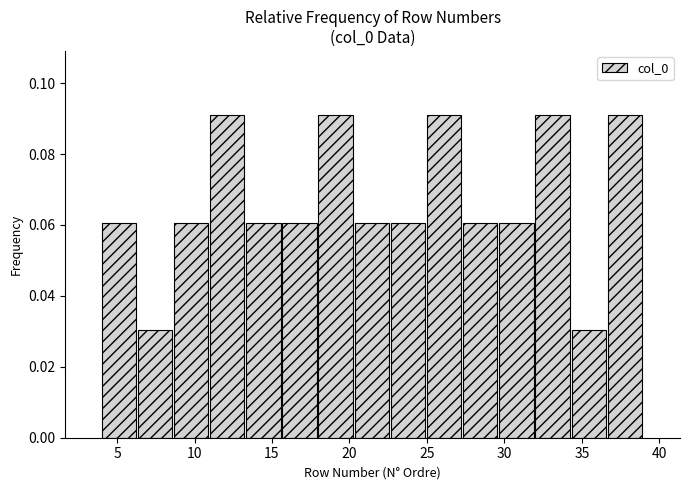

Reading left to right, transcribe this chart: for each bar, give the range it covers on the x-axis and its height. Neither the bar edges nor the heights are printed on the chart, so give them approximately, as read against the axes.

4.0 to 6.5: 0.06
6.5 to 8.5: 0.03
8.5 to 11.0: 0.06
11.0 to 13.5: 0.09
13.5 to 15.5: 0.06
15.5 to 18.0: 0.06
18.0 to 20.5: 0.09
20.5 to 22.5: 0.06
22.5 to 25.0: 0.06
25.0 to 27.5: 0.09
27.5 to 29.5: 0.06
29.5 to 32.0: 0.06
32.0 to 34.5: 0.09
34.5 to 36.5: 0.03
36.5 to 39.0: 0.09